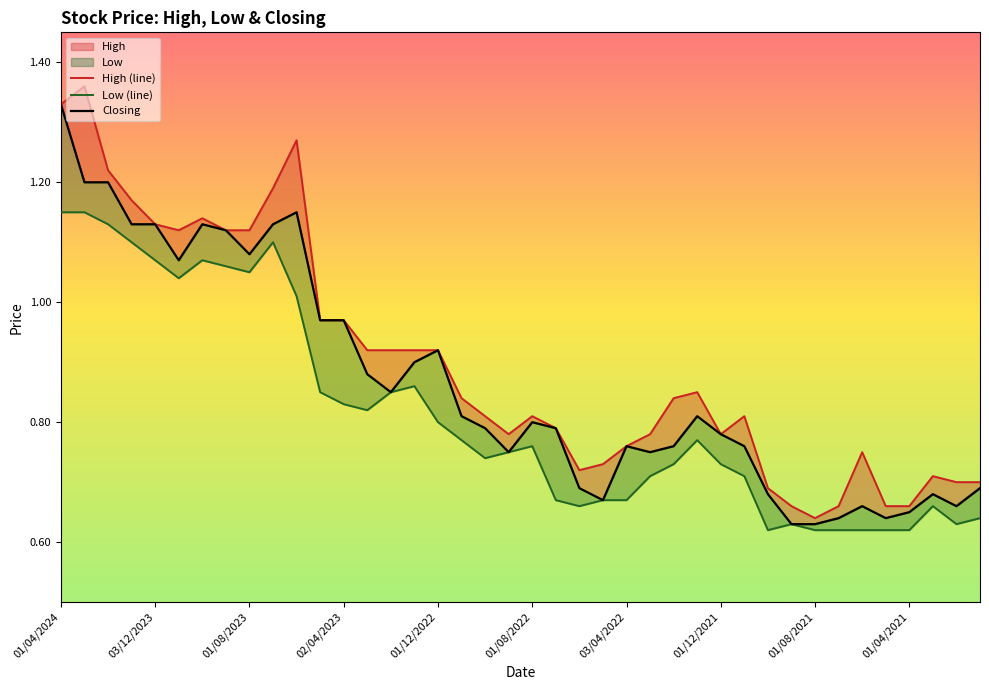

True or false: High (line) has a value of 0.8 at 03/04/2022.

True